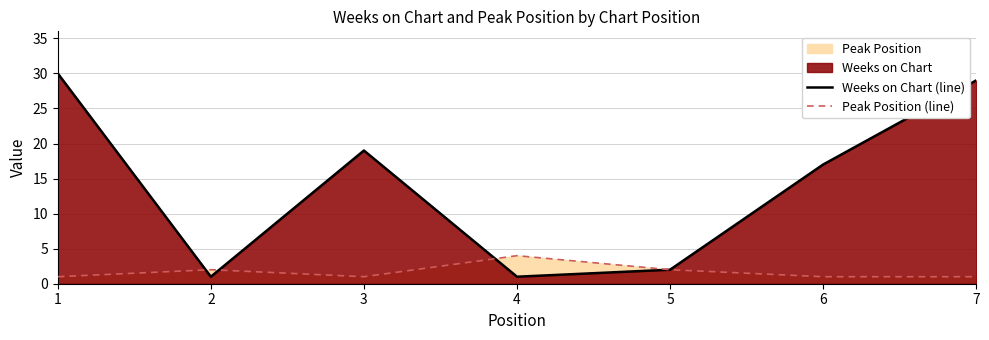

Reading left to right, what are all the values shown in this chart?

Weeks on Chart (line): 30	1	19	1	2	17	29
Peak Position (line): 1	2	1	4	2	1	1